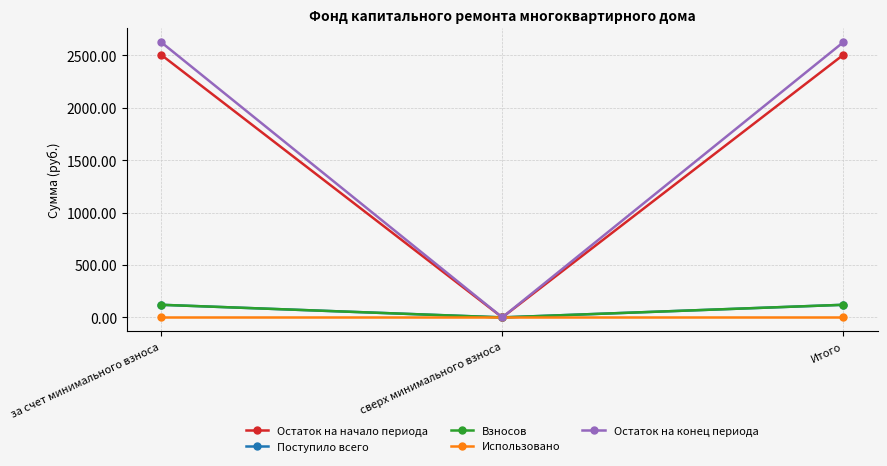

How many lines are shown in the chart?

5